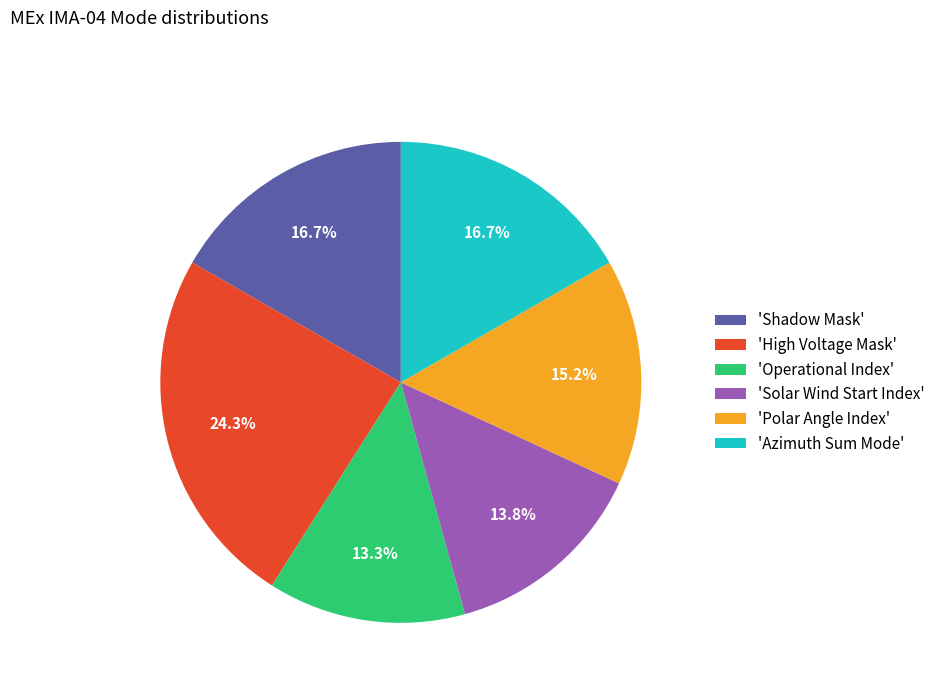

Which slice is the smallest?

'Operational Index'